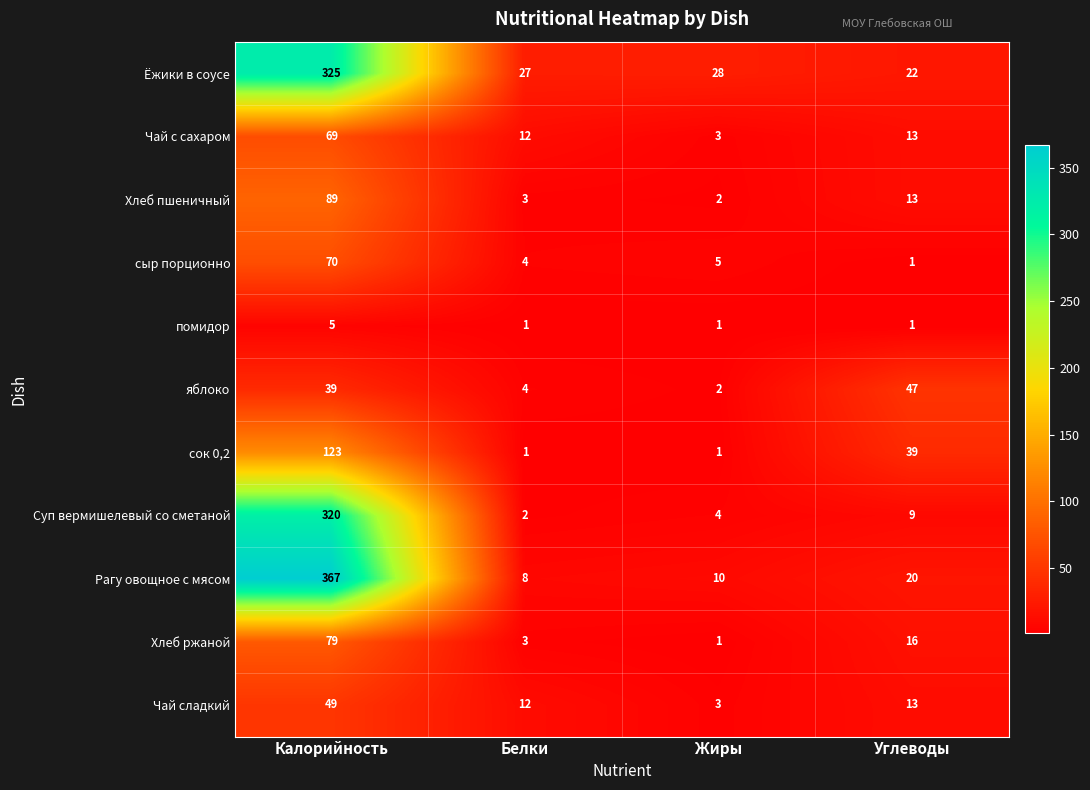

The помидор series shows 1 at Белки. True or false?

True